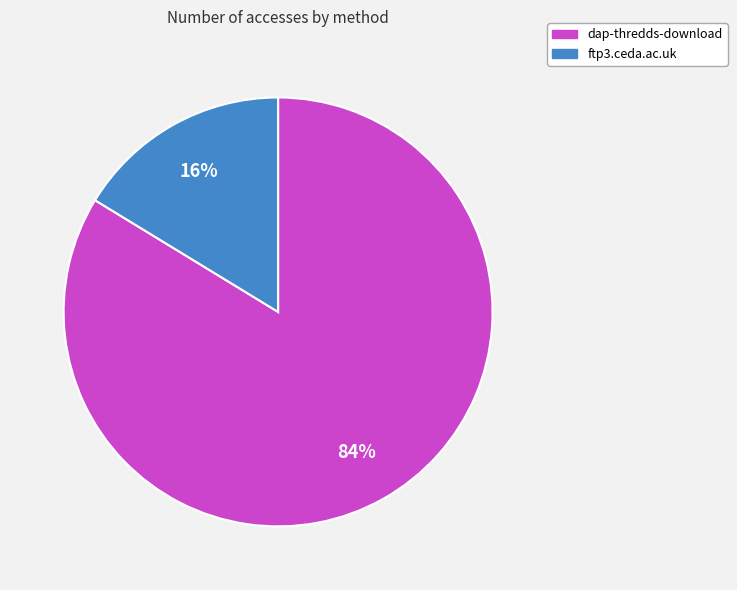

To the nearest percent, what percentage of the pie is dap-thredds-download?

84%